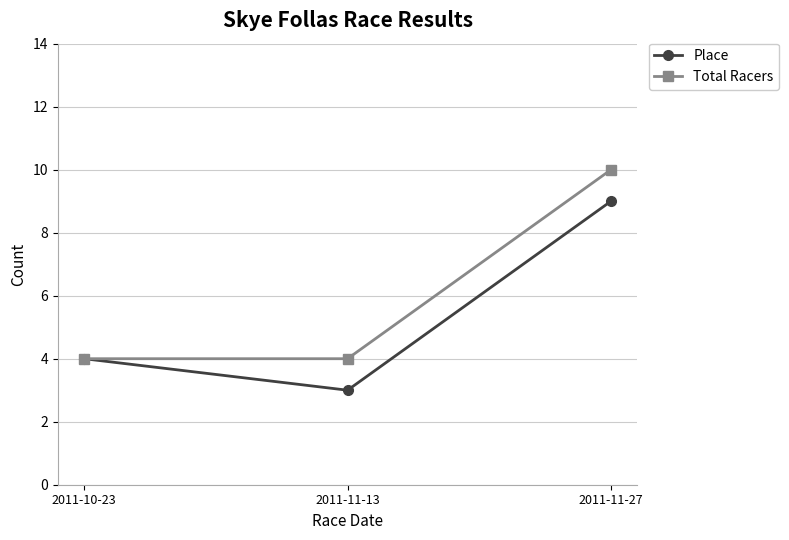

Is the value of Total Racers at 2011-10-23 greater than the value of Place at 2011-11-27?

No